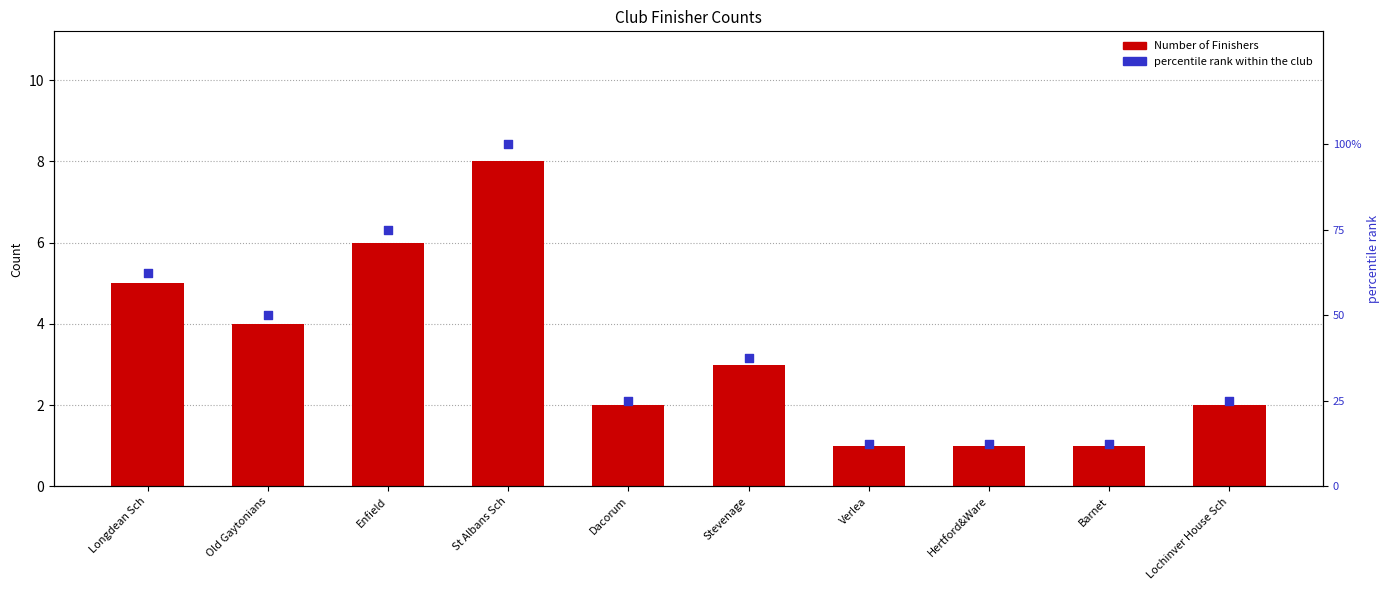

What are all the series names shown in the legend?

Number of Finishers, percentile rank within the club